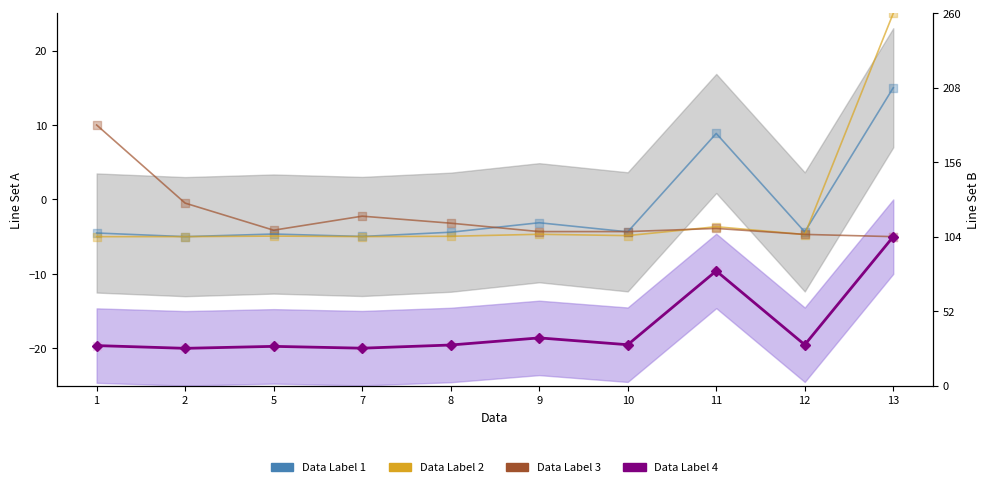

Which series contains the lowest Y value?

Data Label 4